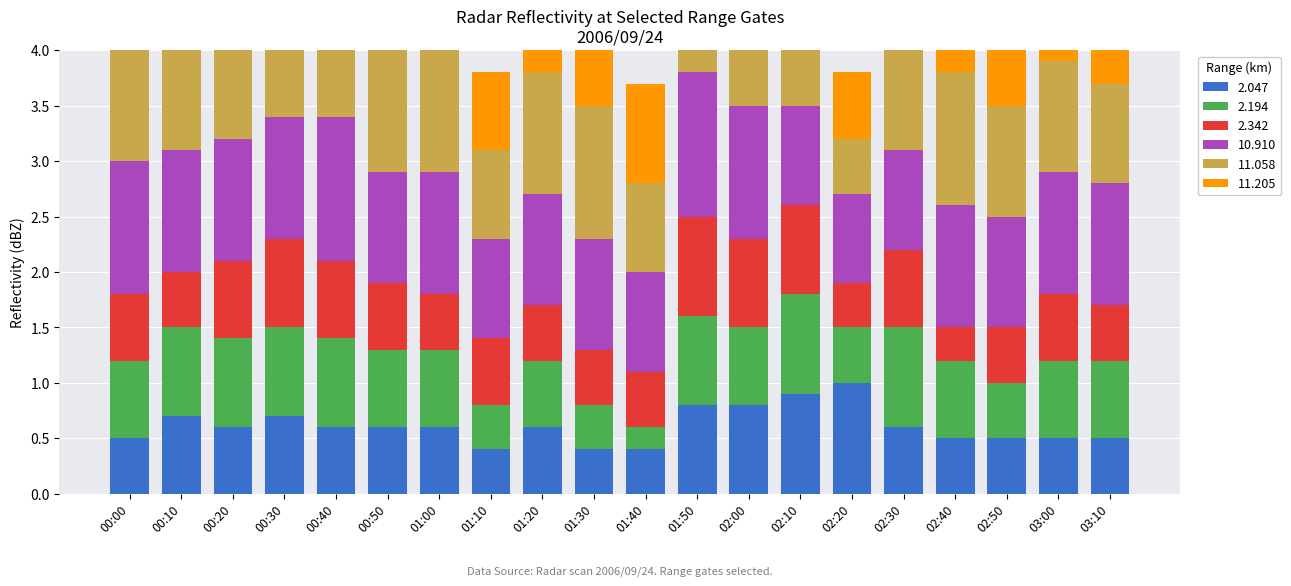

Are the bars horizontal?

No